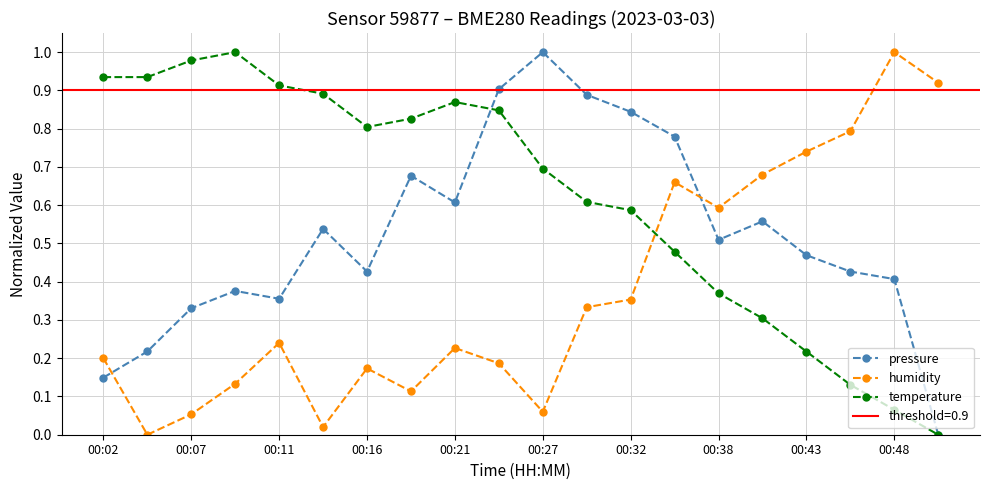

Reading left to right, extract all data points from this chart.

pressure: 0.1	0.2	0.3	0.4	0.4	0.5	0.4	0.7	0.6	0.9	1.0	0.9	0.8	0.8	0.5	0.6	0.5	0.4	0.4	0.0
humidity: 0.2	0.0	0.1	0.1	0.2	0.0	0.2	0.1	0.2	0.2	0.1	0.3	0.4	0.7	0.6	0.7	0.7	0.8	1.0	0.9
temperature: 0.9	0.9	1.0	1.0	0.9	0.9	0.8	0.8	0.9	0.8	0.7	0.6	0.6	0.5	0.4	0.3	0.2	0.1	0.1	0.0